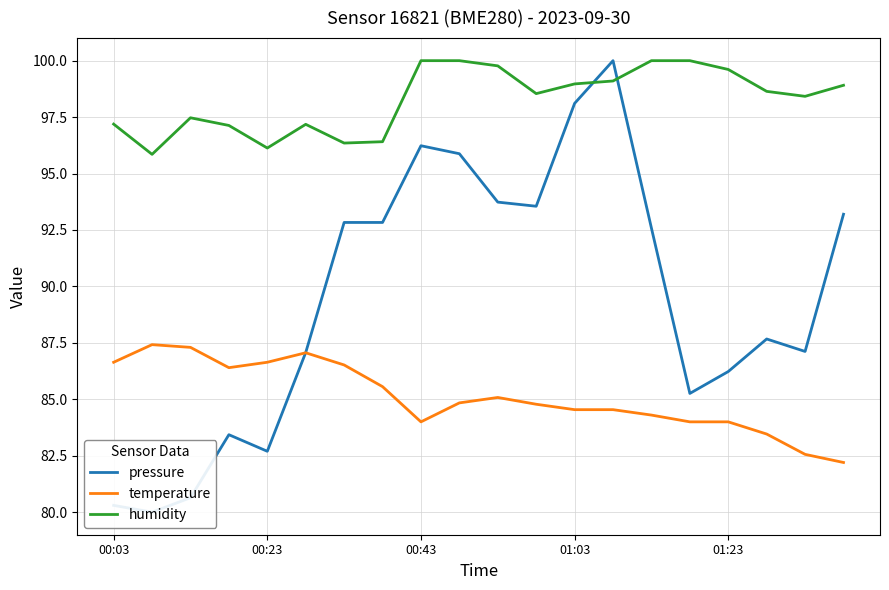

The humidity series shows 147.9 at 00:23. True or false?

False